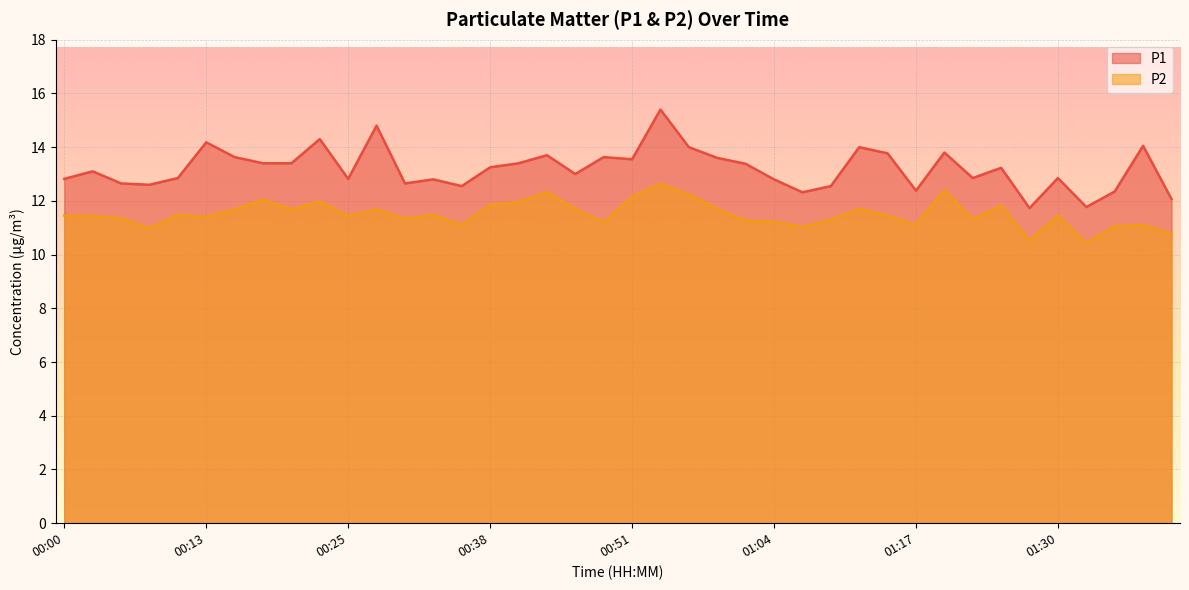

Rank the series by their maximum value, from lowest to highest.

P2, P1